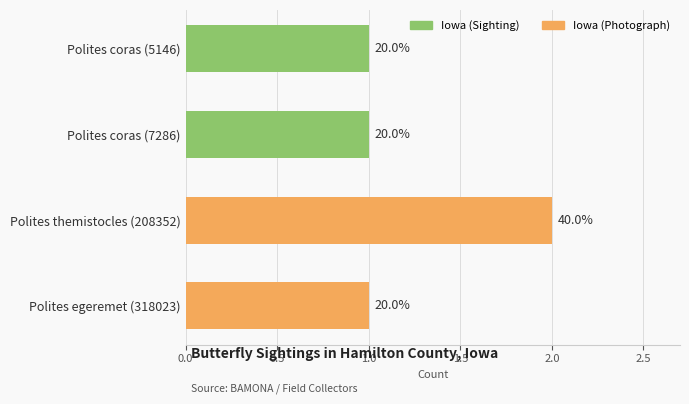

How many bars are there in total?

4